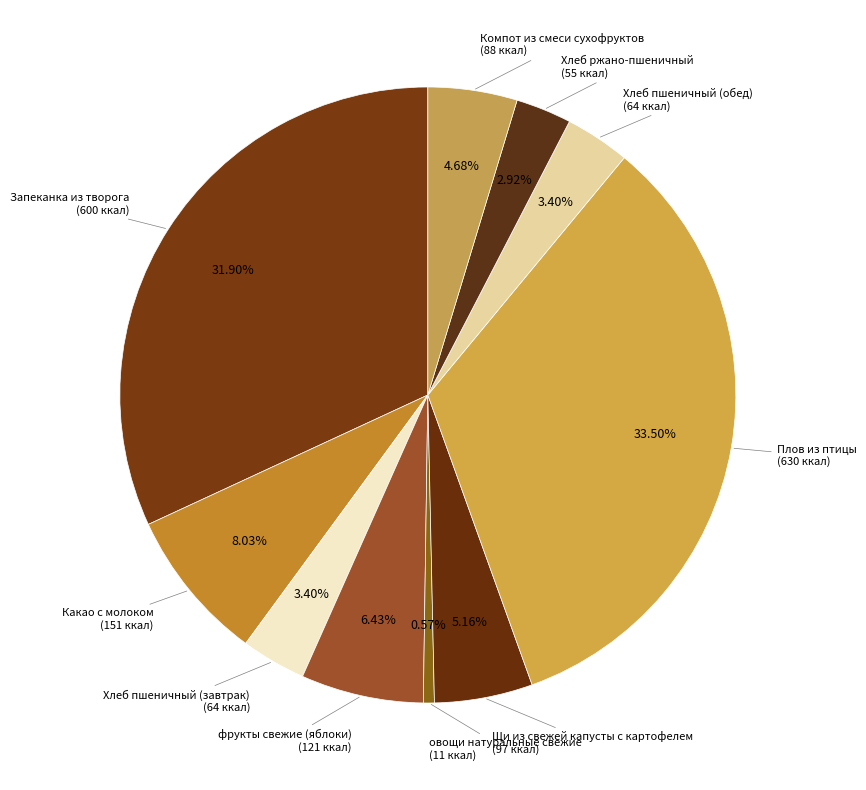

What is the largest slice in the pie chart?

Плов из птицы